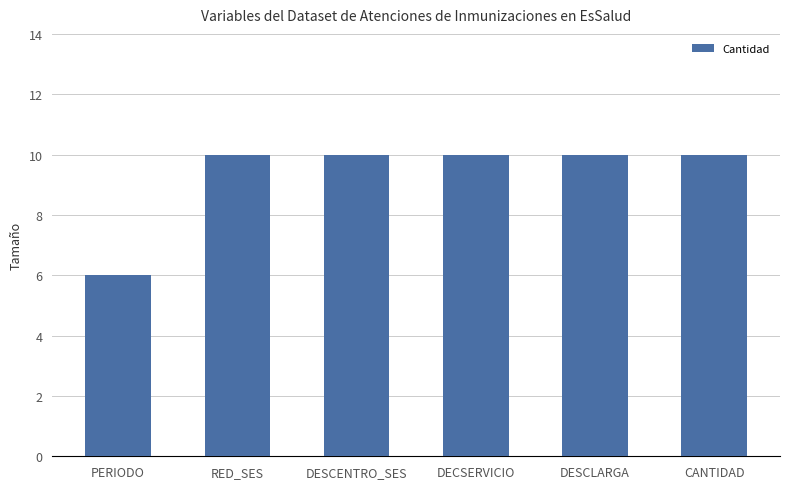

What is the difference between the maximum and minimum values?

4